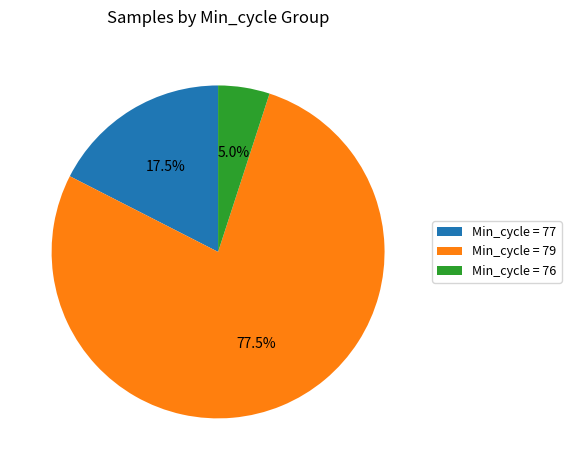

Combined, what portion of the pie is Min_cycle = 76 and Min_cycle = 79?

82.5%